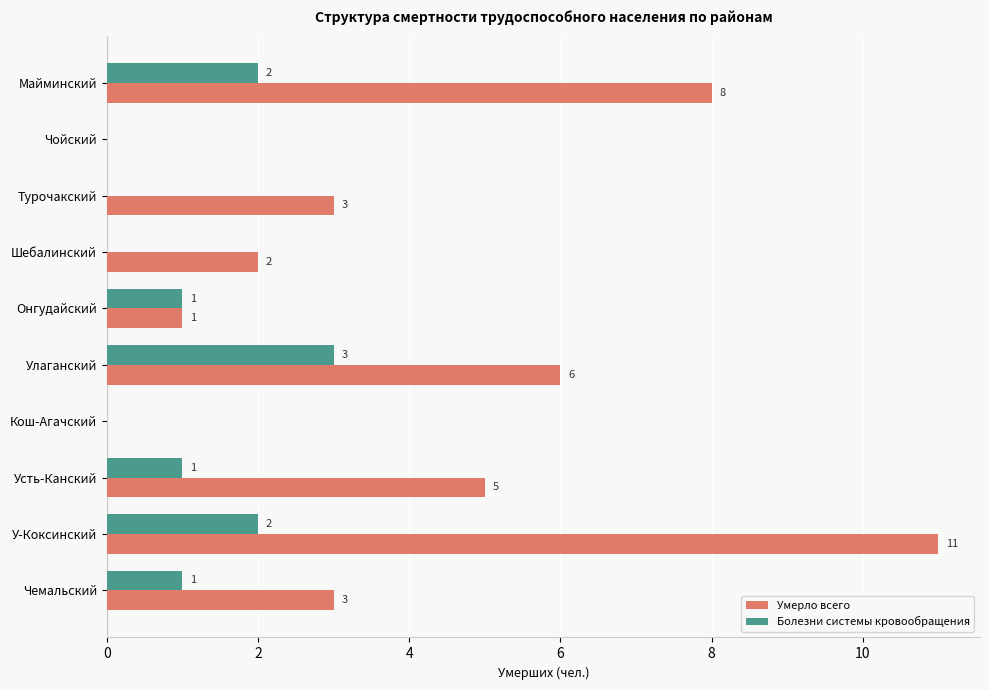

Where is Умерло всего nearest to the value 5?

Усть-Канский